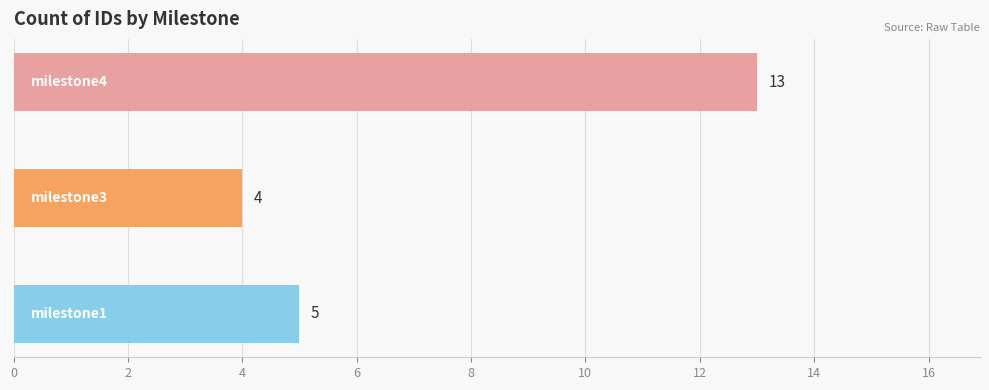

What is the minimum value shown in the chart?

4